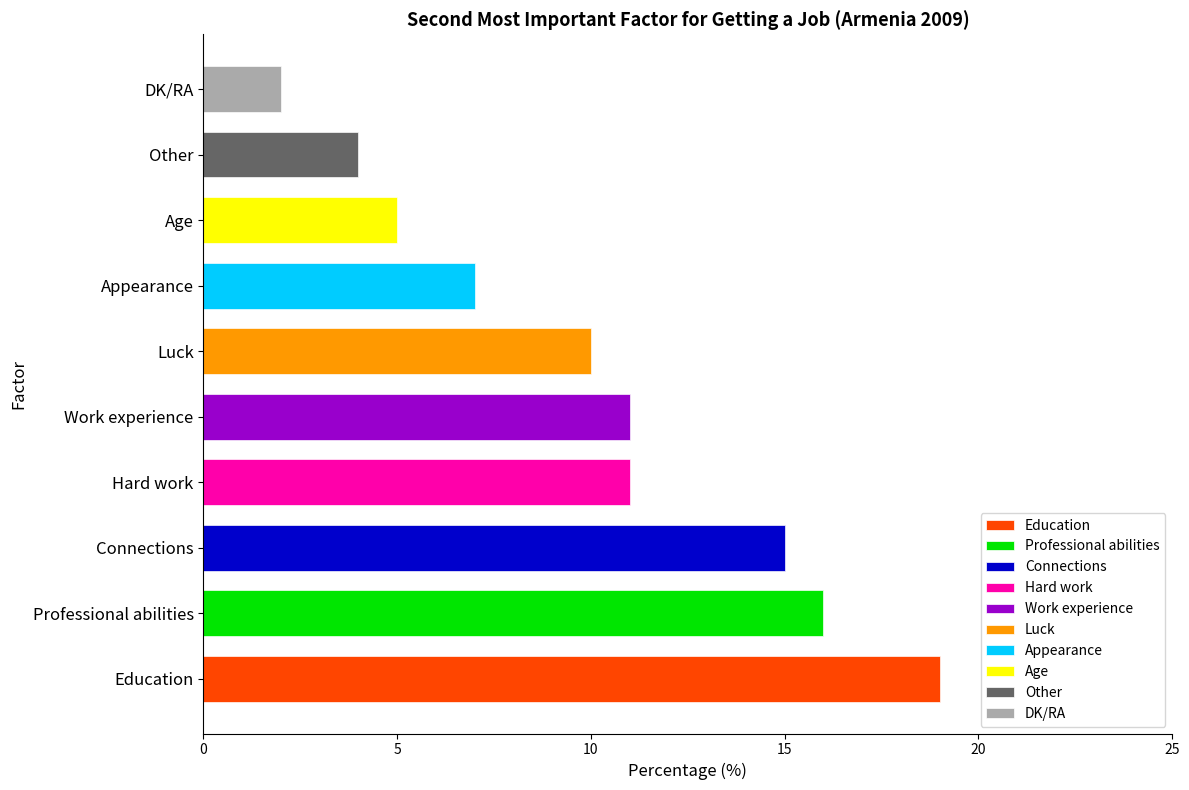

What is the value of the 6th bar from the left?

10